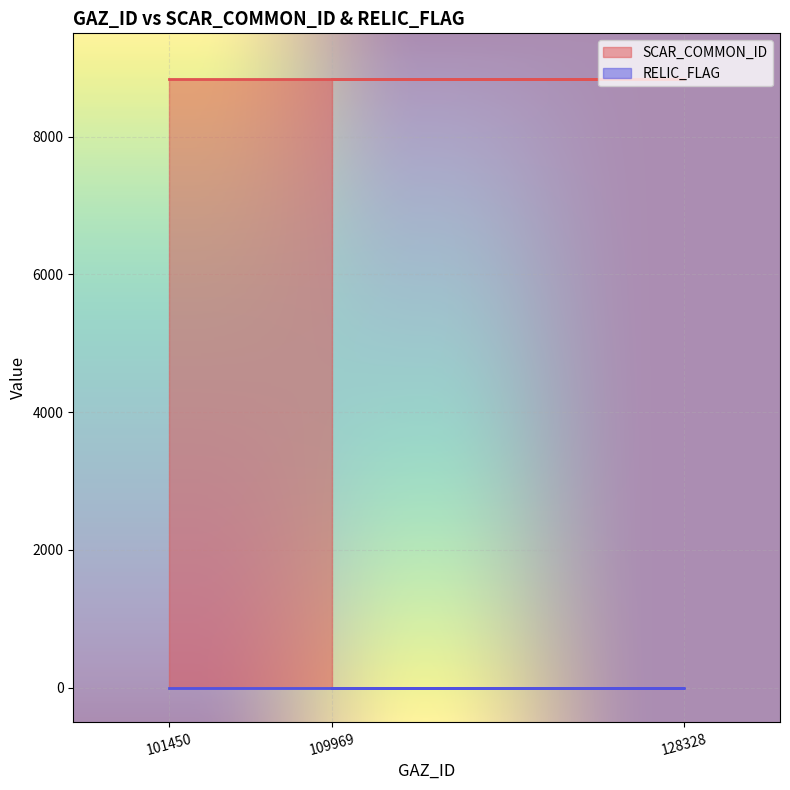

What is the sum of the SCAR_COMMON_ID values at 101450 and 128328?

17674